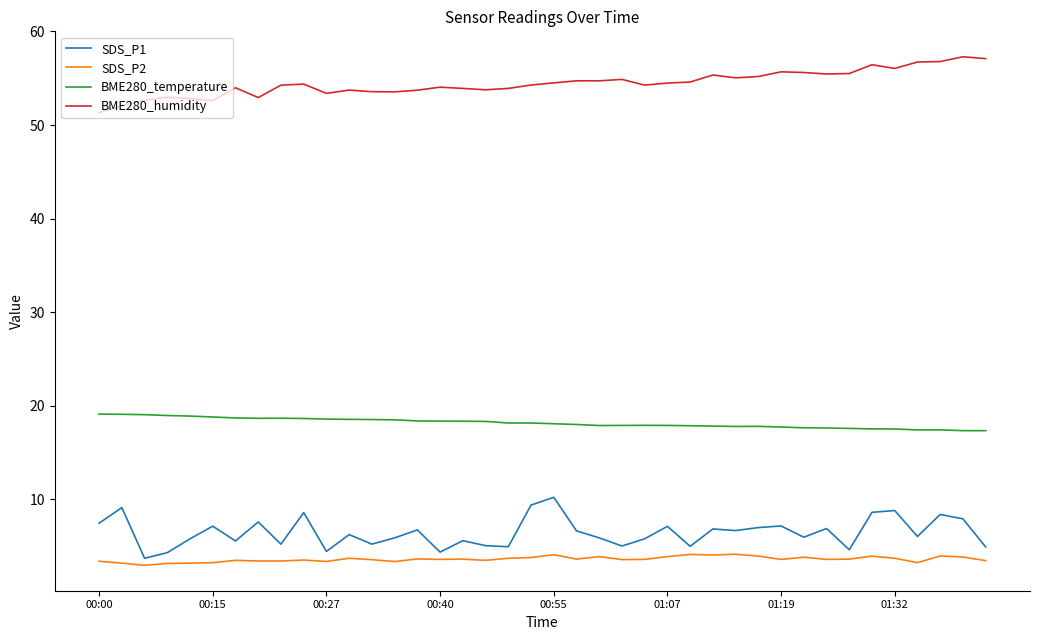

True or false: BME280_humidity and SDS_P1 cross at least once.

False